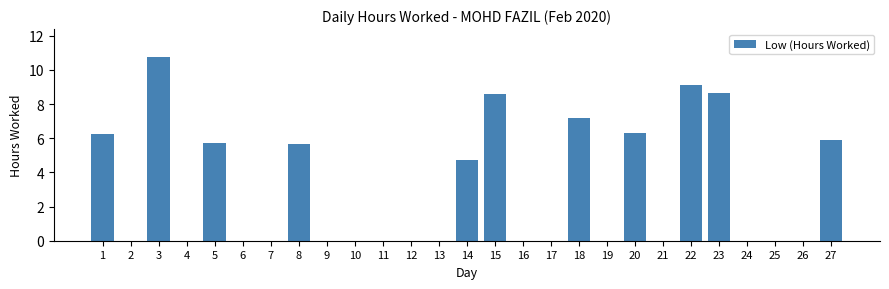

Reading left to right, what are all the values shown in this chart?

1=6.3	2=0.0	3=10.8	4=0.0	5=5.7	6=0.0	7=0.0	8=5.7	9=0.0	10=0.0	11=0.0	12=0.0	13=0.0	14=4.7	15=8.6	16=0.0	17=0.0	18=7.2	19=0.0	20=6.3	21=0.0	22=9.1	23=8.6	24=0.0	25=0.0	26=0.0	27=5.9